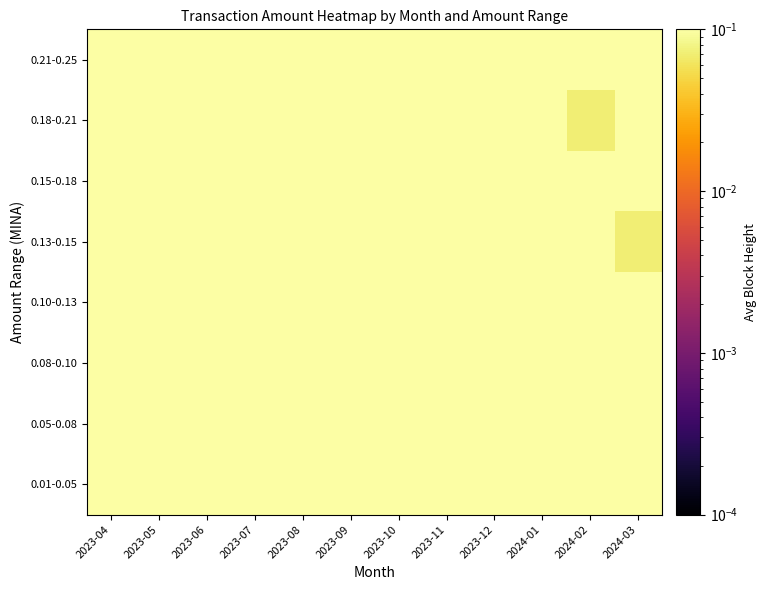

Reading left to right, list all the values displayed in this chart.

0.01-0.05: 2023-04=0.4	2023-05=0.4	2023-06=0.5	2023-07=0.5	2023-08=0.4	2023-09=0.9	2023-10=0.5	2023-11=0.5	2023-12=1.0	2024-01=0.9	2024-02=0.1	2024-03=0.2
0.05-0.08: 2023-04=0.4	2023-05=0.5	2023-06=0.4	2023-07=0.7	2023-08=1.0	2023-09=0.3	2023-10=0.5	2023-11=0.4	2023-12=1.0	2024-01=0.2	2024-02=0.9	2024-03=0.7
0.08-0.10: 2023-04=0.4	2023-05=0.4	2023-06=0.4	2023-07=0.5	2023-08=0.9	2023-09=0.7	2023-10=0.3	2023-11=1.0	2023-12=0.7	2024-01=0.3	2024-02=0.2	2024-03=0.2
0.10-0.13: 2023-04=0.4	2023-05=0.3	2023-06=0.5	2023-07=0.4	2023-08=0.3	2023-09=0.4	2023-10=0.5	2023-11=1.0	2023-12=0.9	2024-01=0.1	2024-02=0.7	2024-03=0.5
0.13-0.15: 2023-04=0.5	2023-05=0.5	2023-06=0.7	2023-07=0.4	2023-08=0.7	2023-09=0.5	2023-10=0.4	2023-11=0.7	2023-12=0.2	2024-01=0.9	2024-02=0.2	2024-03=0.1
0.15-0.18: 2023-04=0.4	2023-05=0.5	2023-06=0.5	2023-07=1.0	2023-08=0.4	2023-09=0.5	2023-10=1.0	2023-11=0.9	2023-12=0.3	2024-01=0.2	2024-02=0.5	2024-03=0.7
0.18-0.21: 2023-04=0.3	2023-05=0.4	2023-06=0.4	2023-07=0.9	2023-08=0.5	2023-09=0.5	2023-10=1.0	2023-11=0.2	2023-12=0.1	2024-01=0.7	2024-02=0.1	2024-03=1.0
0.21-0.25: 2023-04=0.5	2023-05=0.4	2023-06=0.4	2023-07=0.3	2023-08=0.5	2023-09=0.3	2023-10=0.7	2023-11=0.3	2023-12=0.9	2024-01=0.2	2024-02=0.2	2024-03=1.0